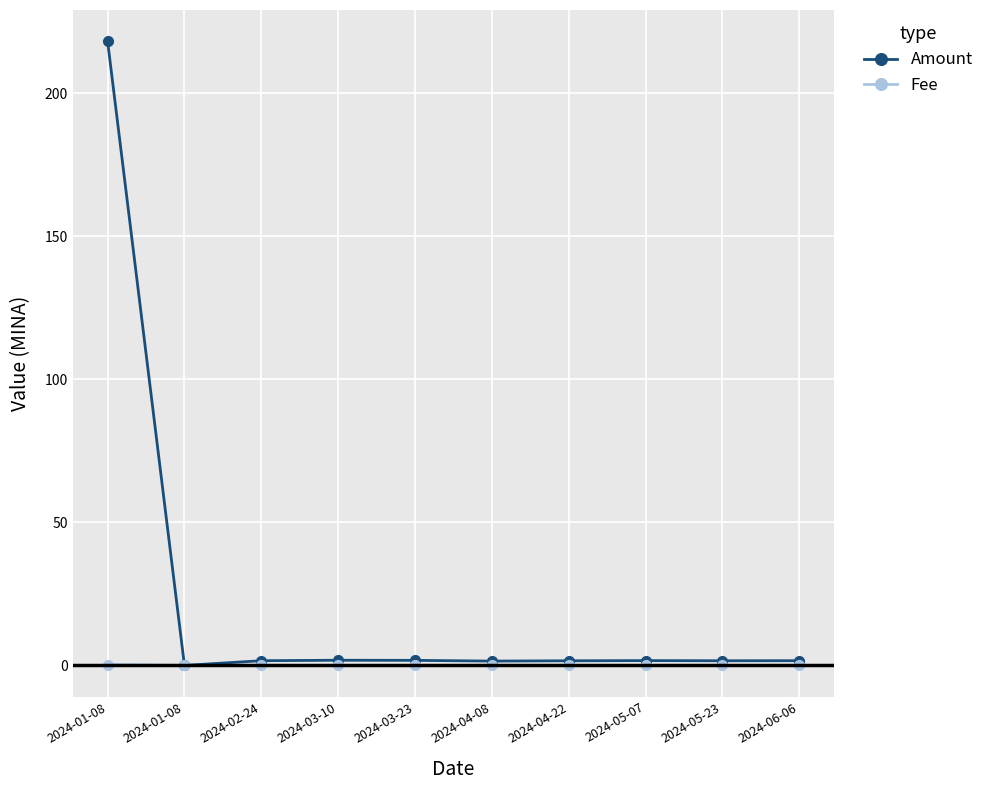

How many distinct data groups are displayed?

2